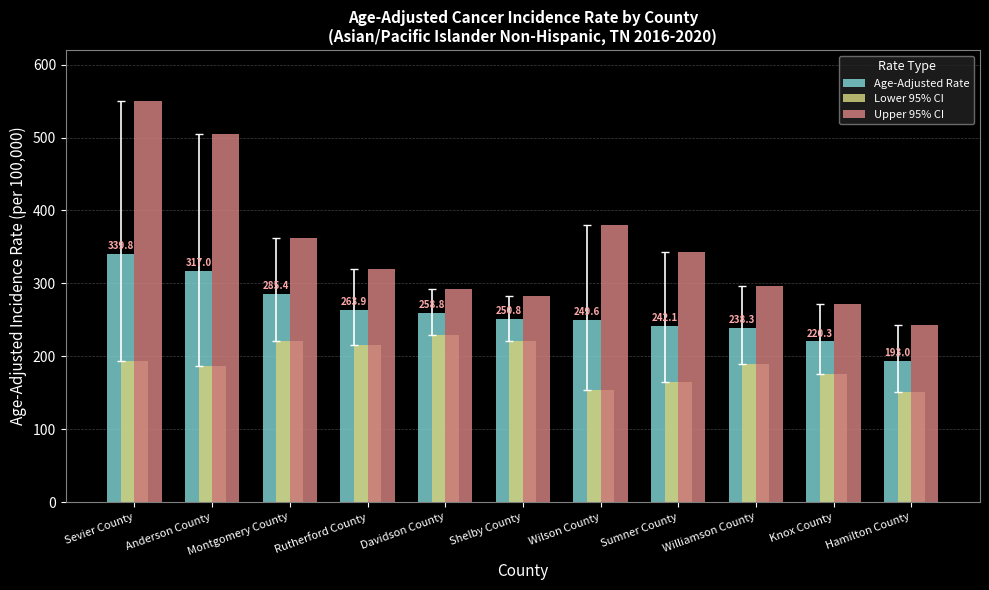

Which label corresponds to the largest value in the chart?

Sevier County